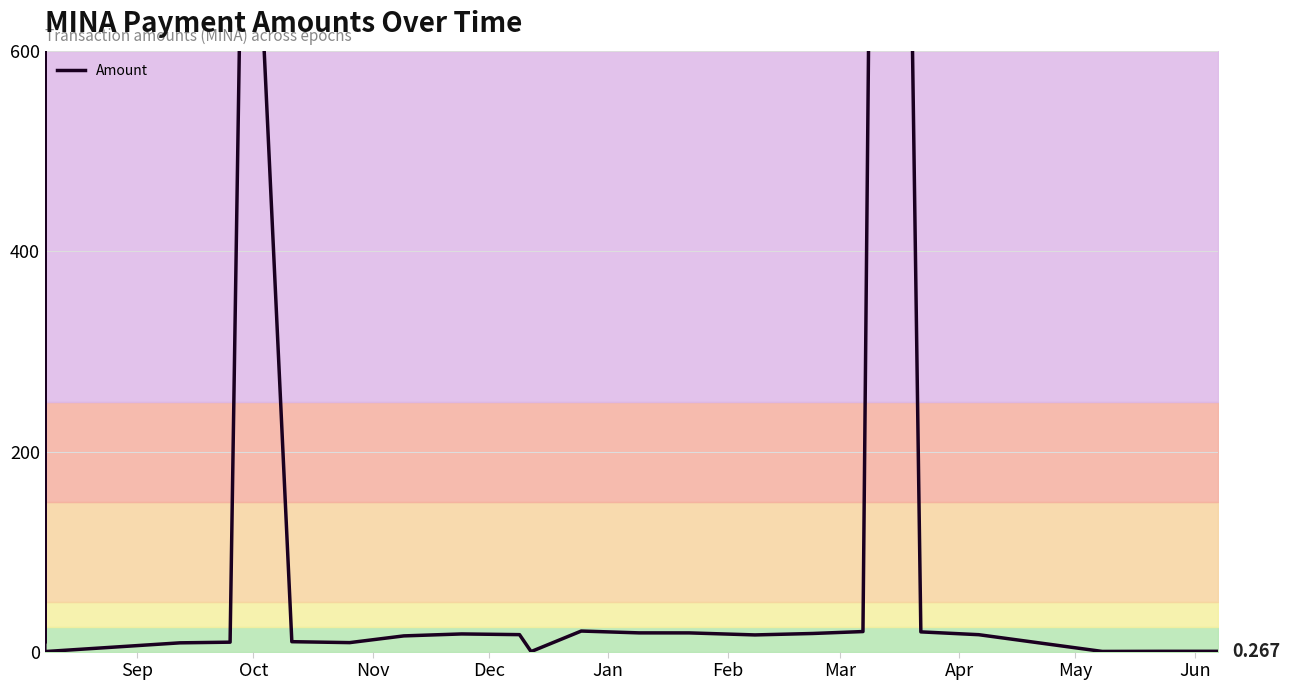

What is the average value?

206.0